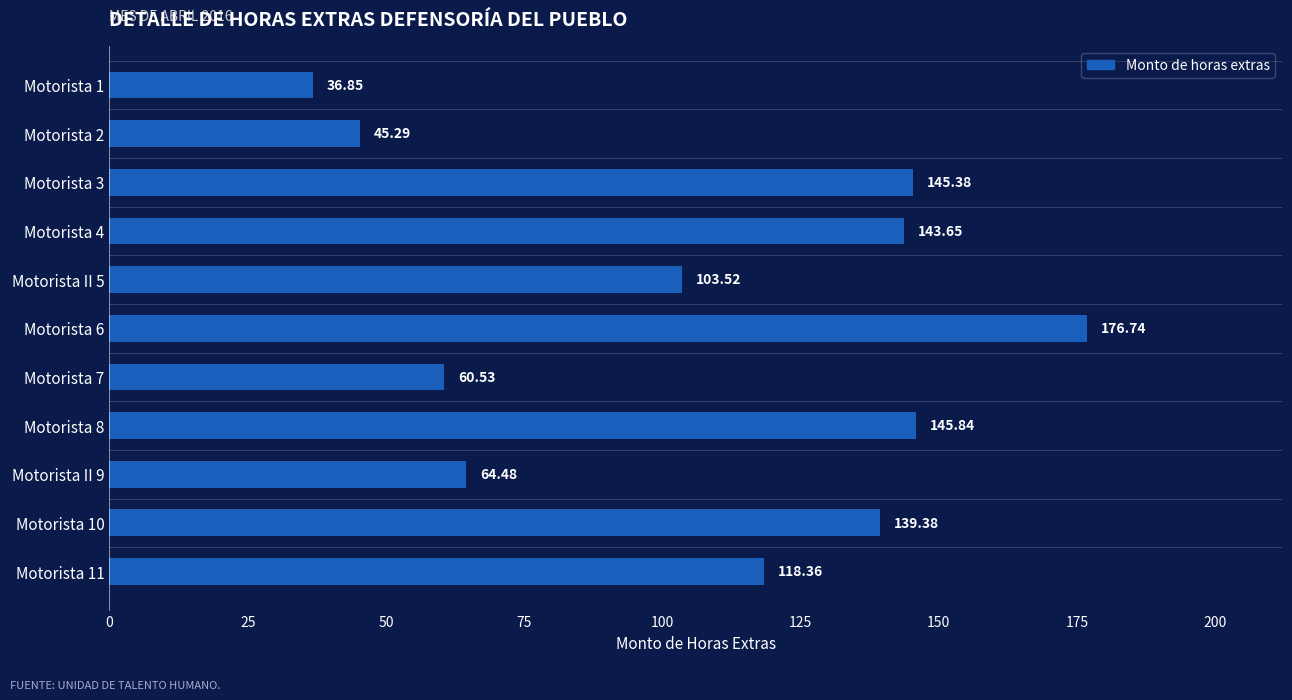

What is the sum of all values?

1180.0